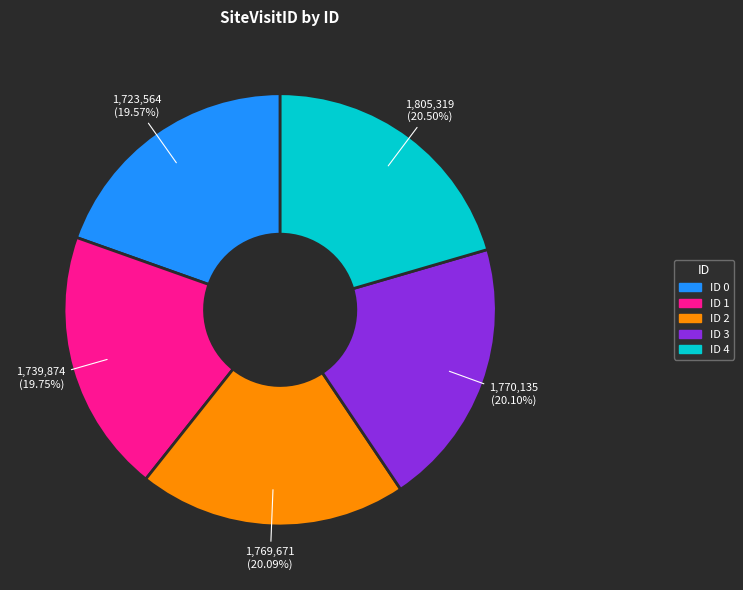

Is there any slice that represents more than half of the pie?

No